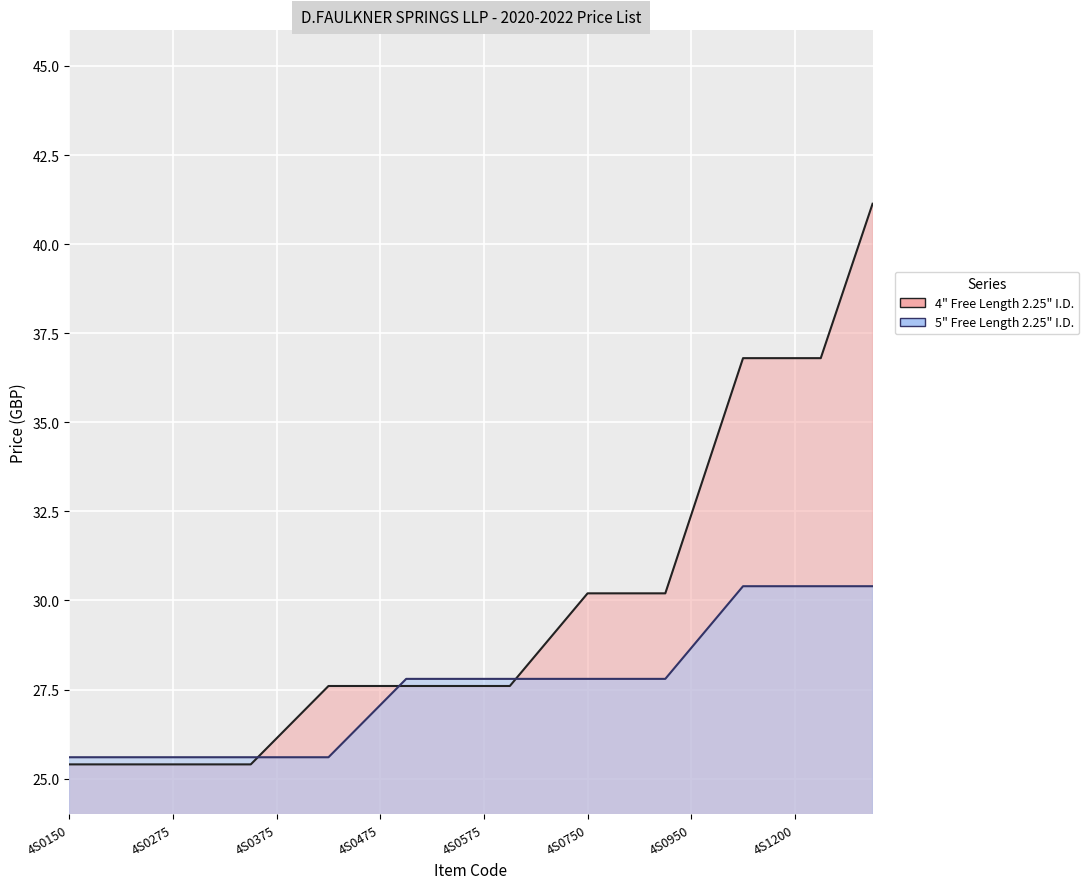

At which category is the sum across all series the highest?

4S1500